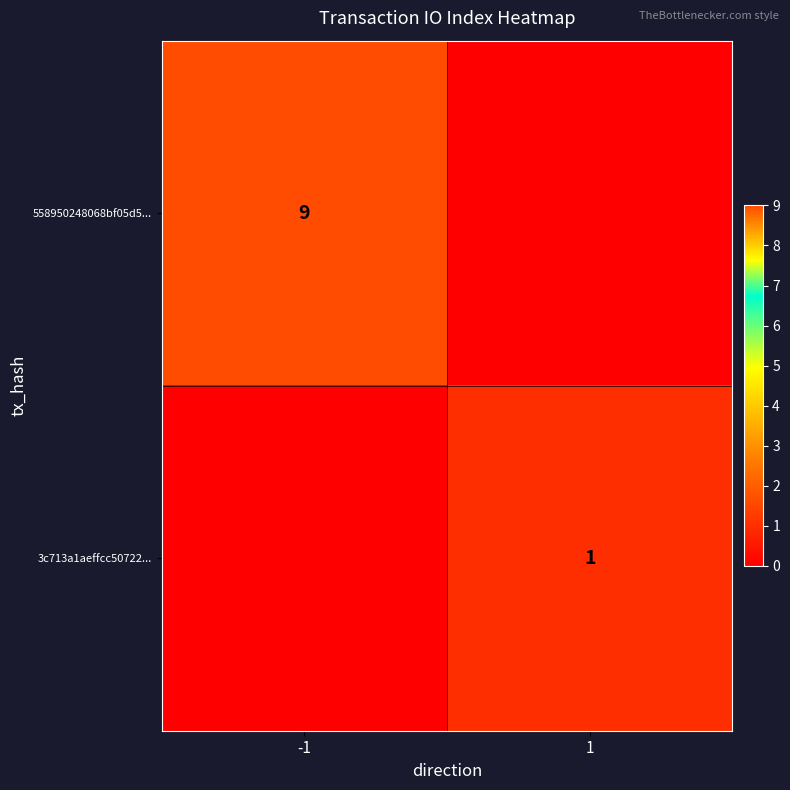

True or false: 558950248068bf05d5... has a value of 5 at -1.

False